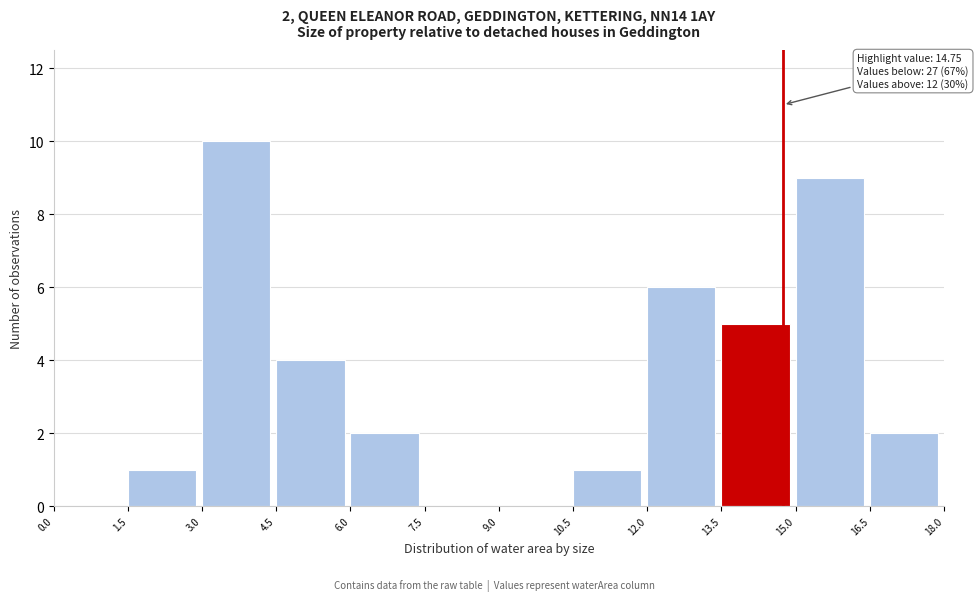

Over which range of the x-axis is the bar tallest?

3.0 to 4.5